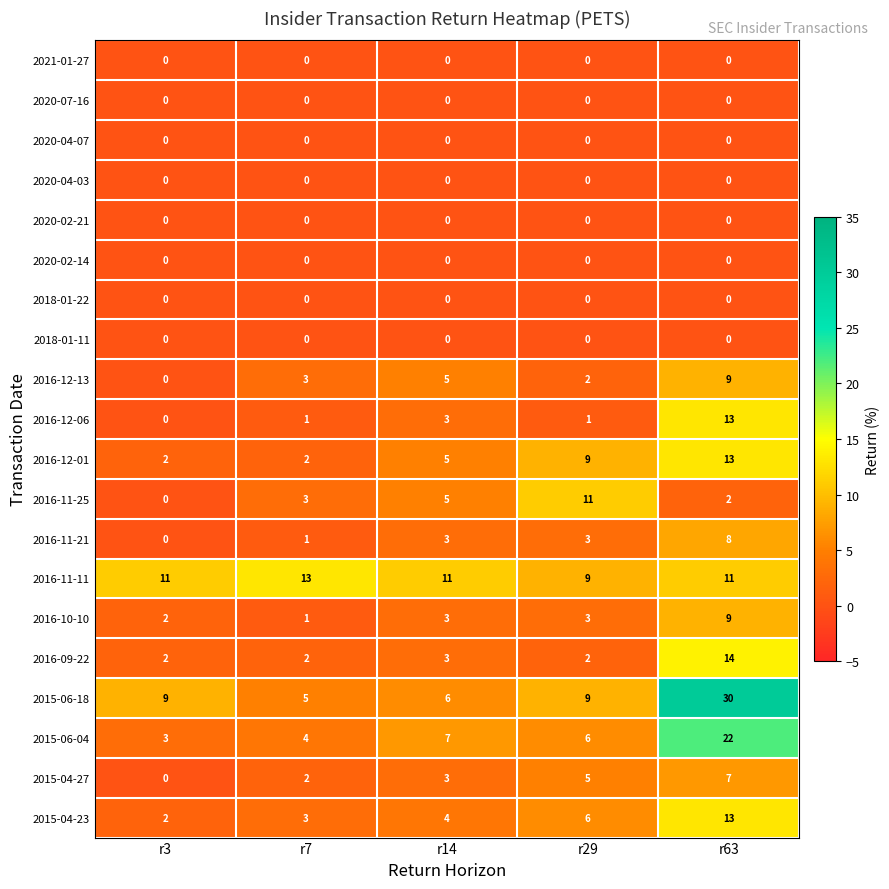

The 2016-12-13 series shows 5 at r14. True or false?

True